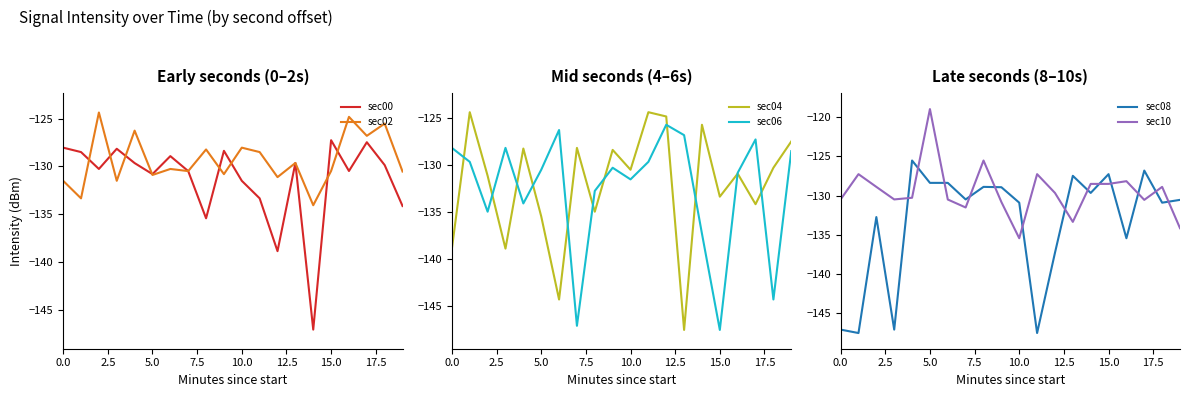

What is the highest value of the sec00 series?

-127.3